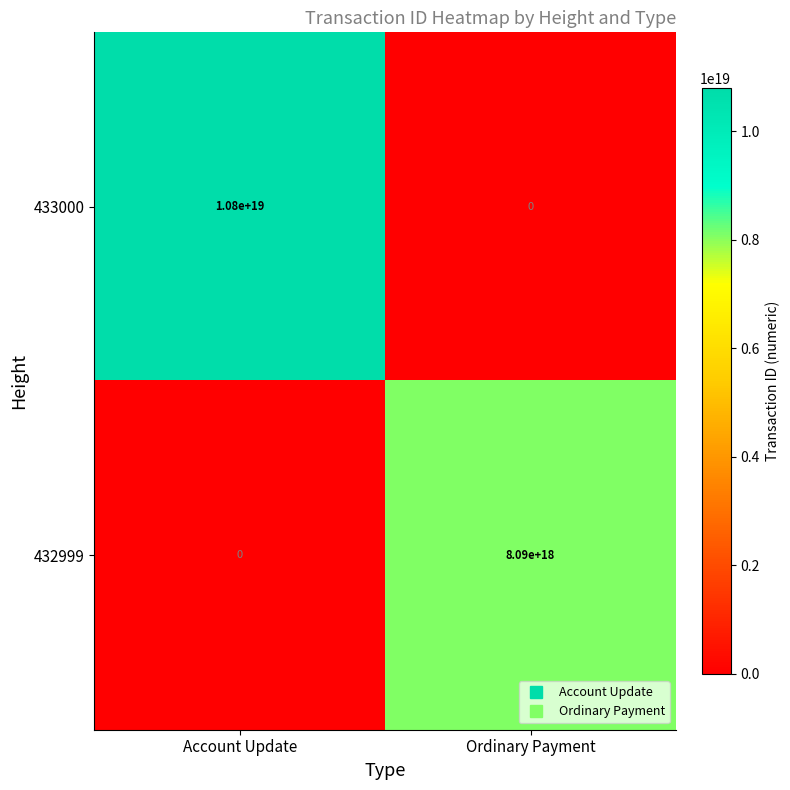

Rank the series by their maximum value, from highest to lowest.

433000, 432999